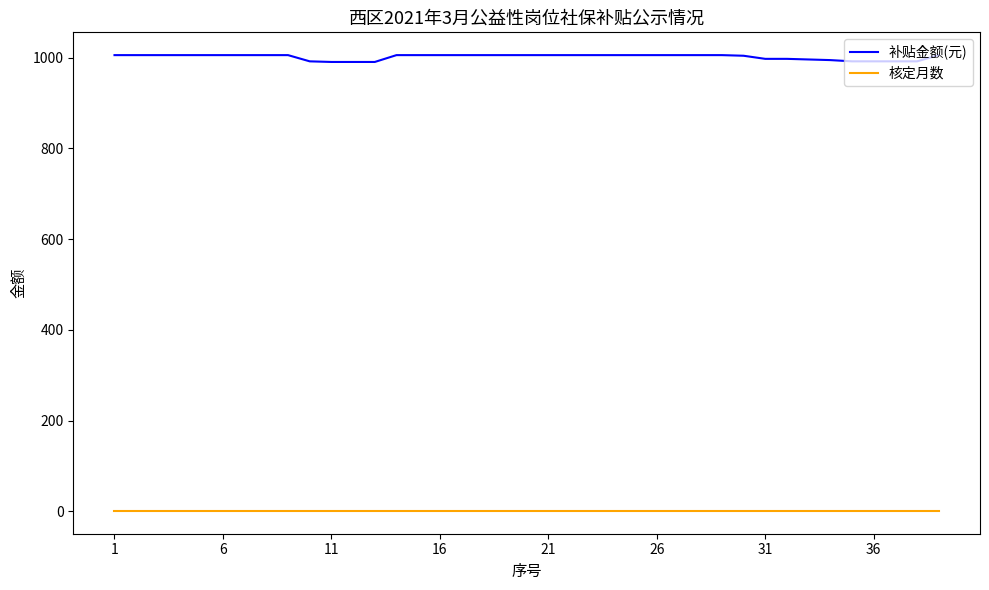

What is the sum of all 核定月数 values?

39.0